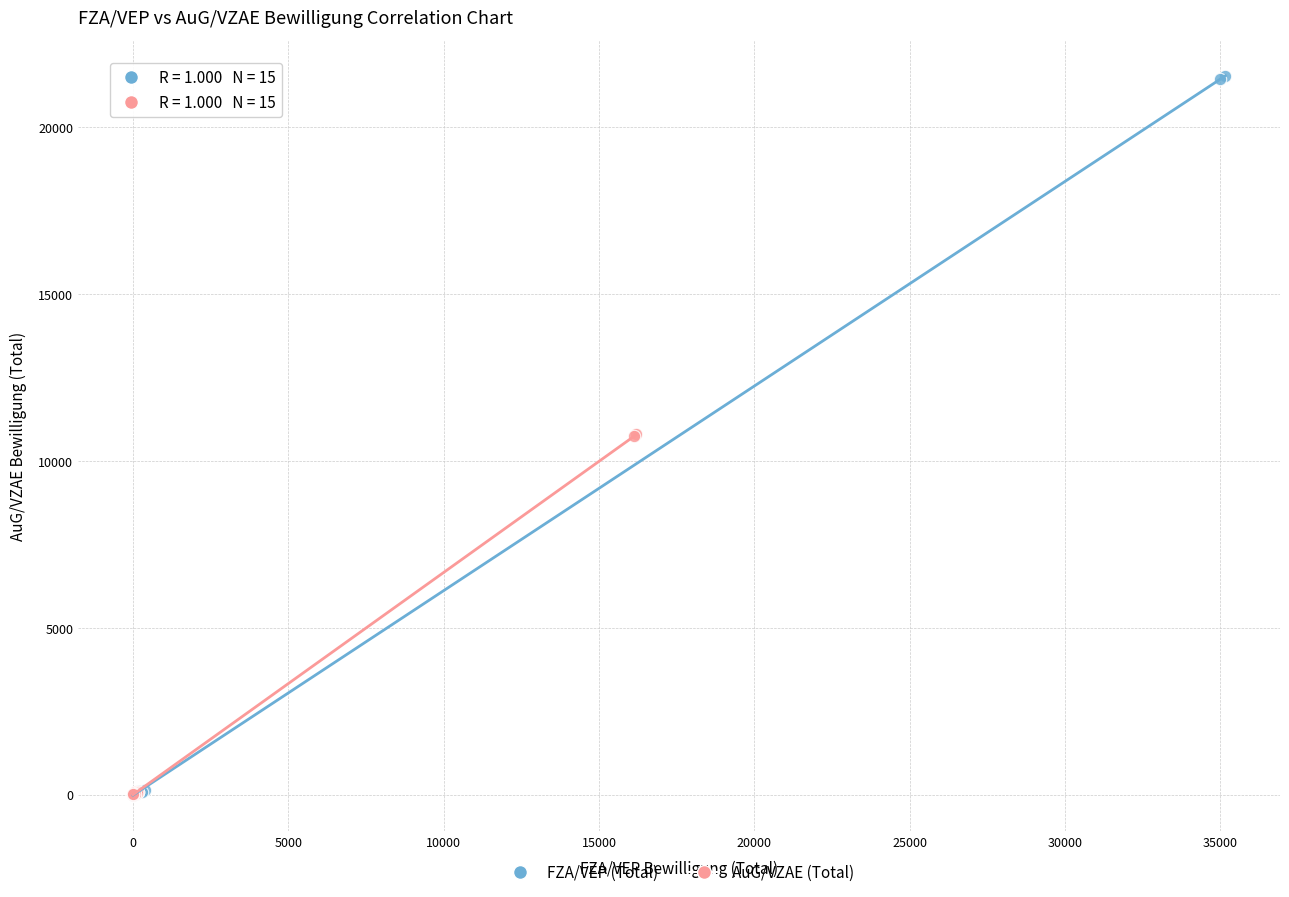

Which series contains the highest Y value?

FZA/VEP (Total)